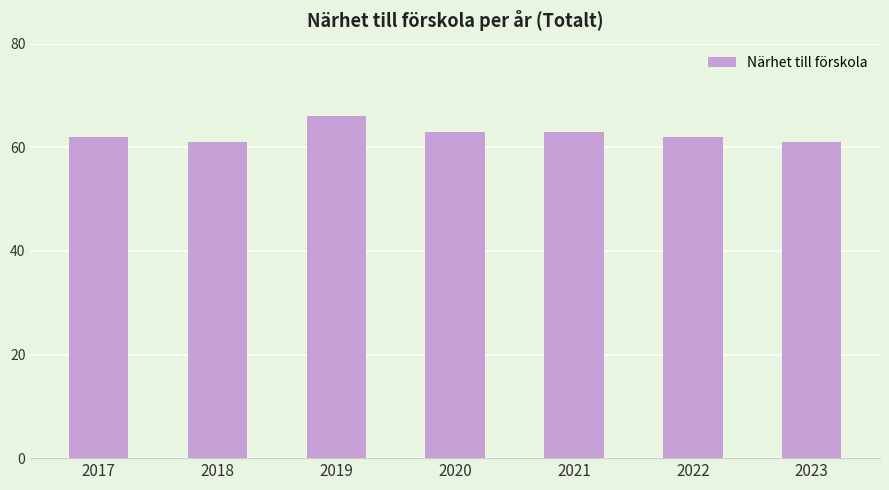

The chart shows a value of 30 at 2020. True or false?

False